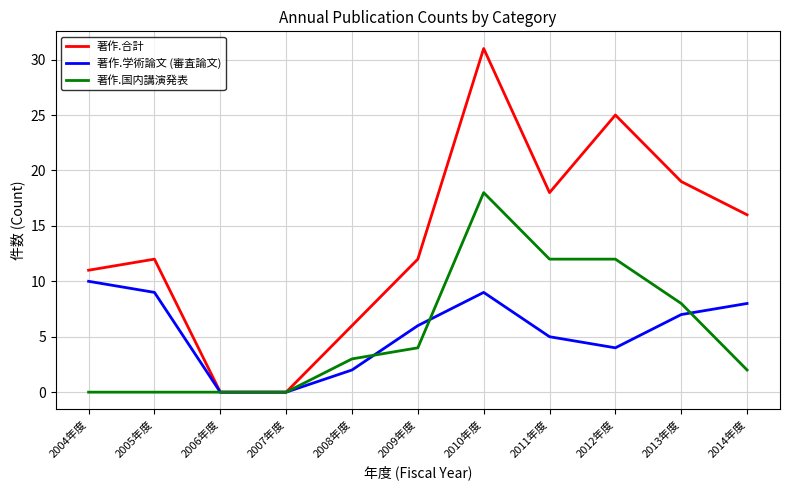

Which series has the largest total across all categories?

著作.合計